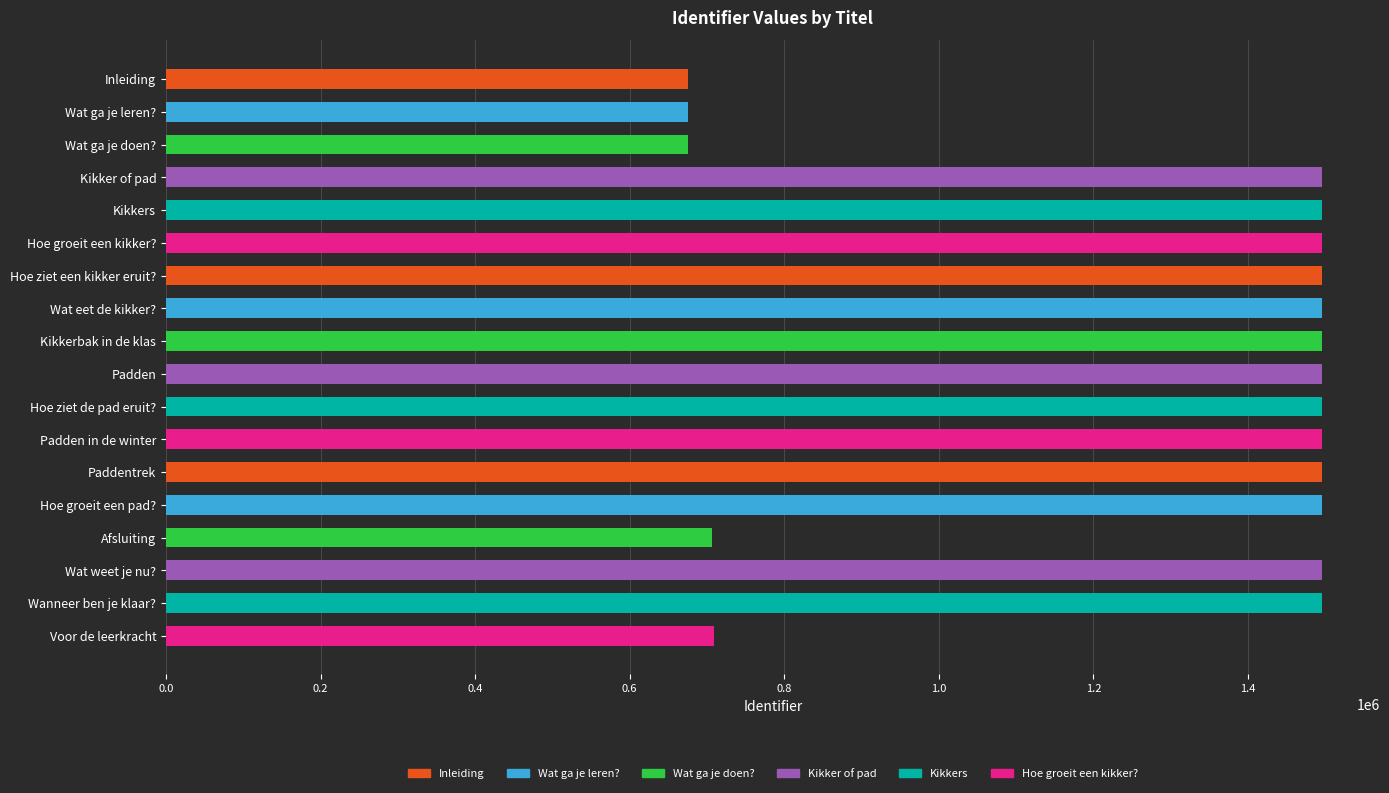

Where is the data nearest to the value 1085661?

Voor de leerkracht